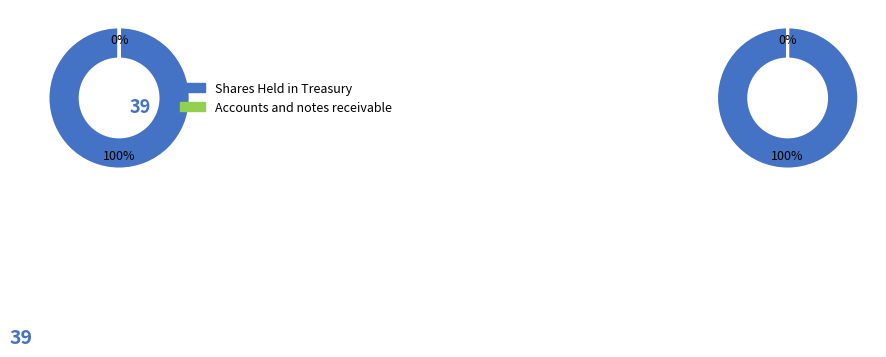

Which category has the smallest portion of the pie?

Accounts and notes receivable